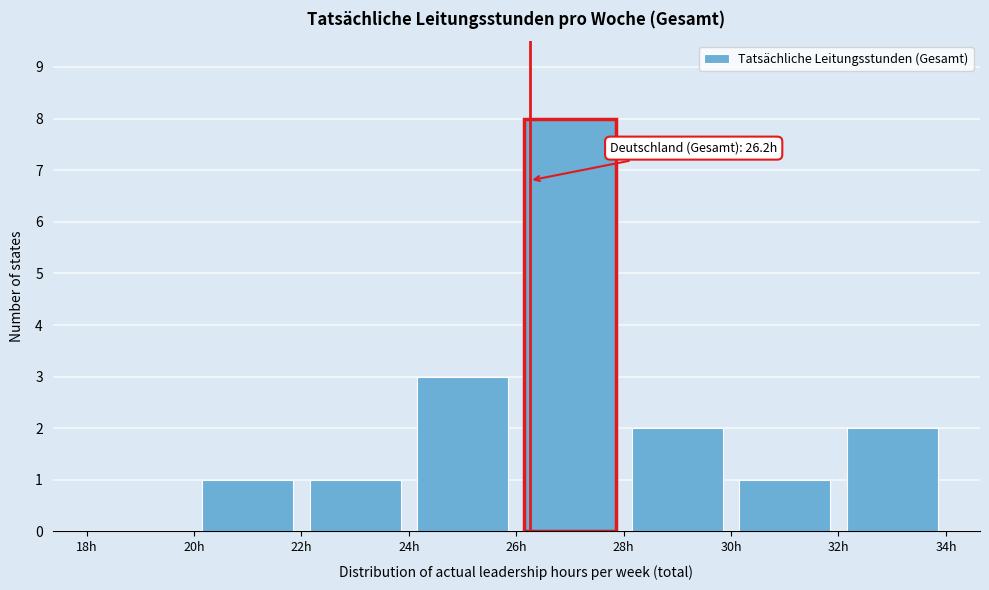

Over which range of the x-axis is the bar tallest?

26 to 28